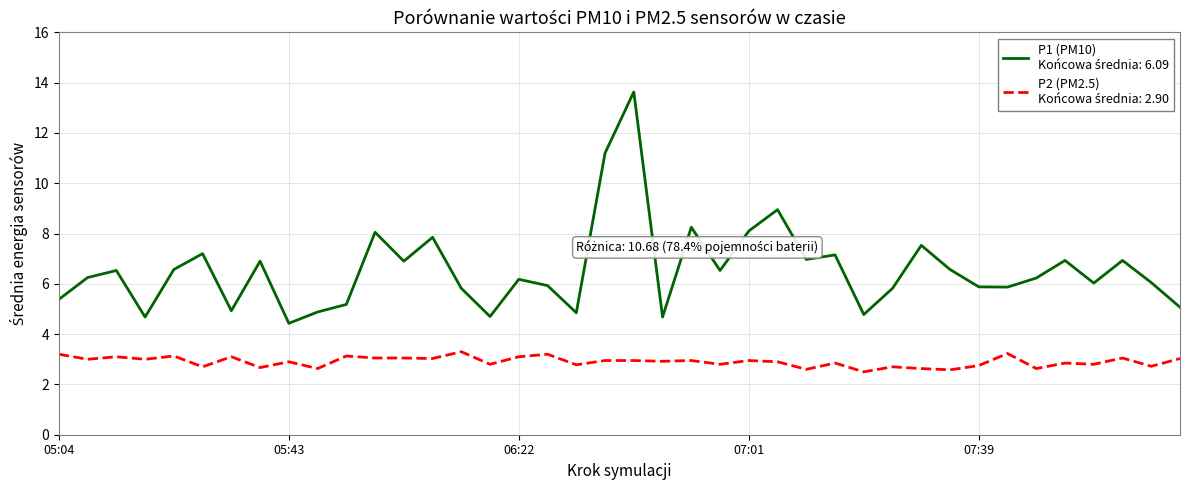

What is the smallest value displayed?

2.5